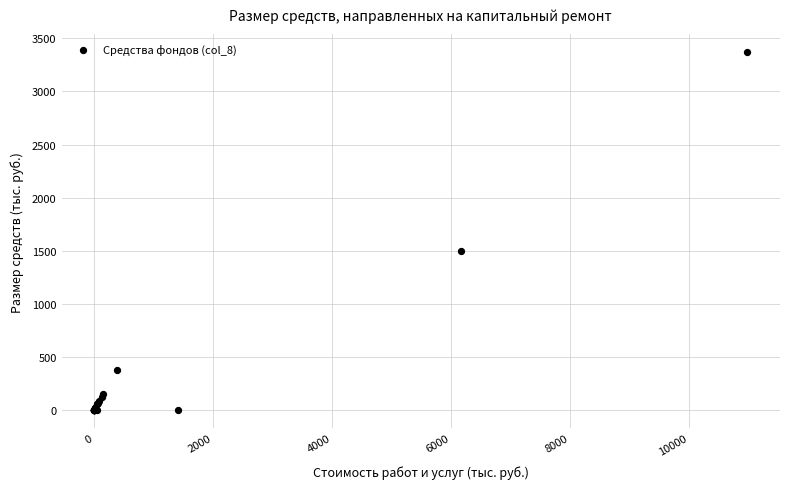

What Y value in the scatter plot is closest to 1684?

1500.0